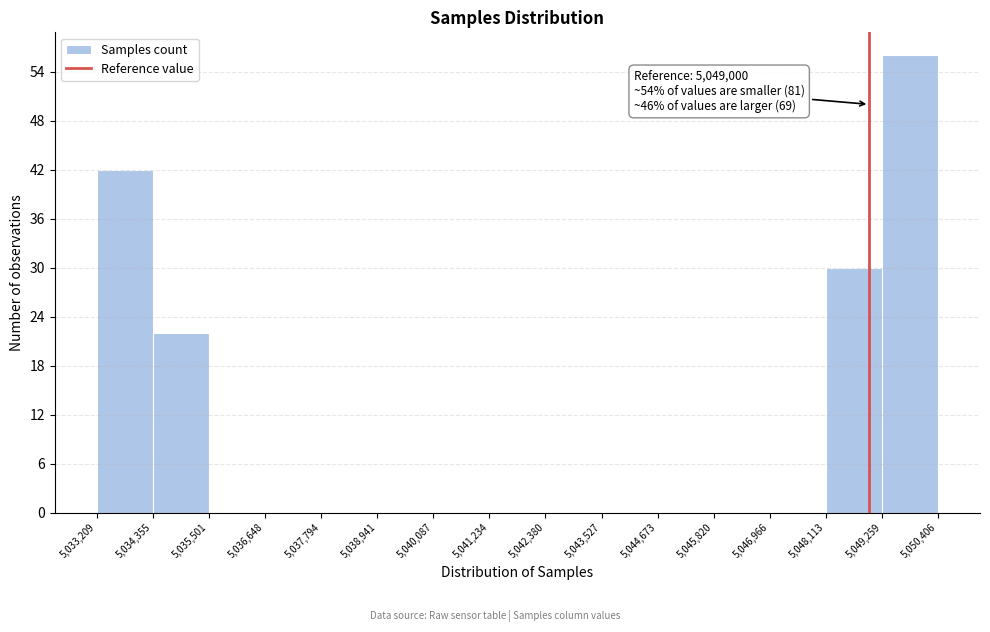

Over which range of the x-axis is the bar tallest?

5,049,259 to 5,050,406